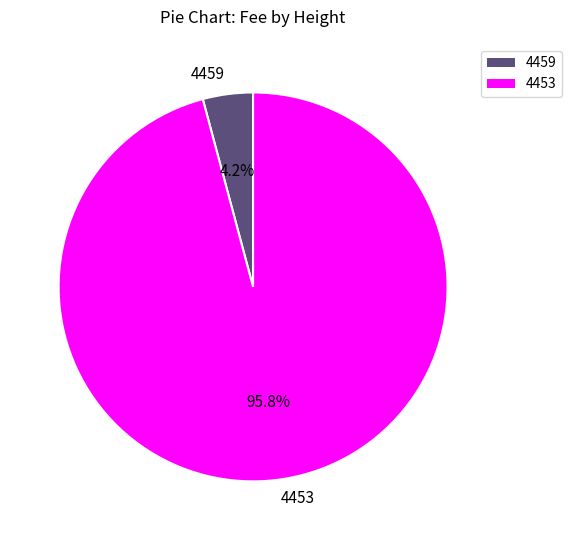

To the nearest percent, what is the difference between the 4459 and 4453 slice percentages?

92%